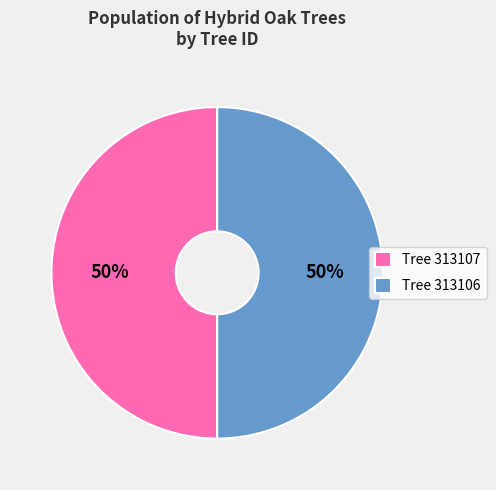

Do Tree 313107 and Tree 313106 together represent more than half of the pie?

Yes